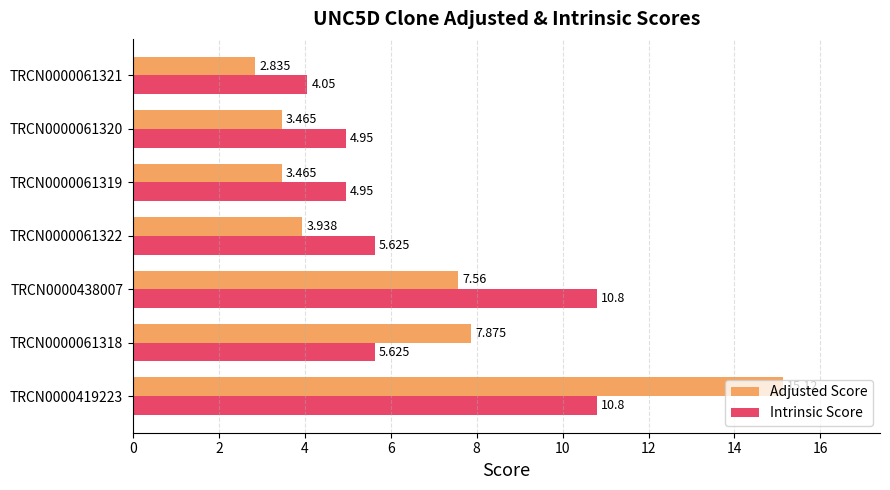

What are all the series names shown in the legend?

Adjusted Score, Intrinsic Score